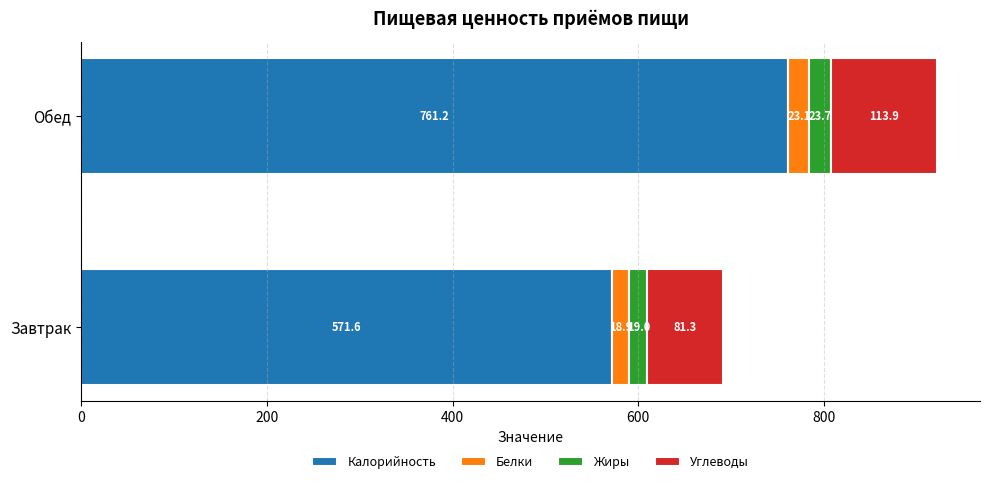

The Калорийность series shows 761.2 at Обед. True or false?

True